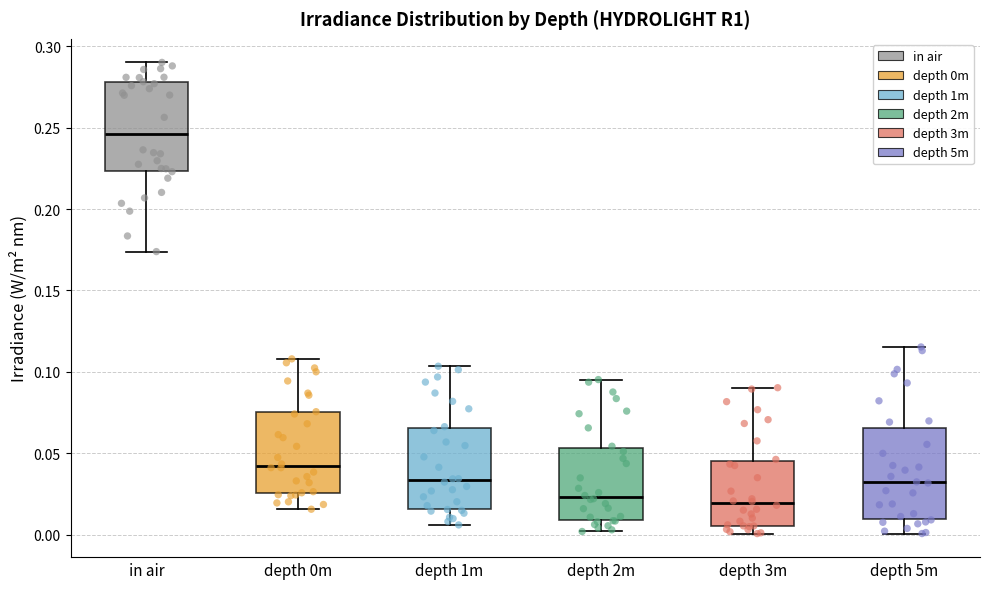

Reading left to right, transcribe this box plot: for each box, give where its median line is, the range the box spans, and where its two whiskers end, as read against the y-axis. The values are not printed on the chart, so give them approximately, as read against the axis.

in air: median 0.245, box 0.225 to 0.280, whiskers 0.175 to 0.290
depth 0m: median 0.040, box 0.025 to 0.075, whiskers 0.015 to 0.110
depth 1m: median 0.035, box 0.015 to 0.065, whiskers 0.005 to 0.105
depth 2m: median 0.025, box 0.010 to 0.055, whiskers 0.000 to 0.095
depth 3m: median 0.020, box 0.005 to 0.045, whiskers 0.000 to 0.090
depth 5m: median 0.030, box 0.010 to 0.065, whiskers 0.000 to 0.115